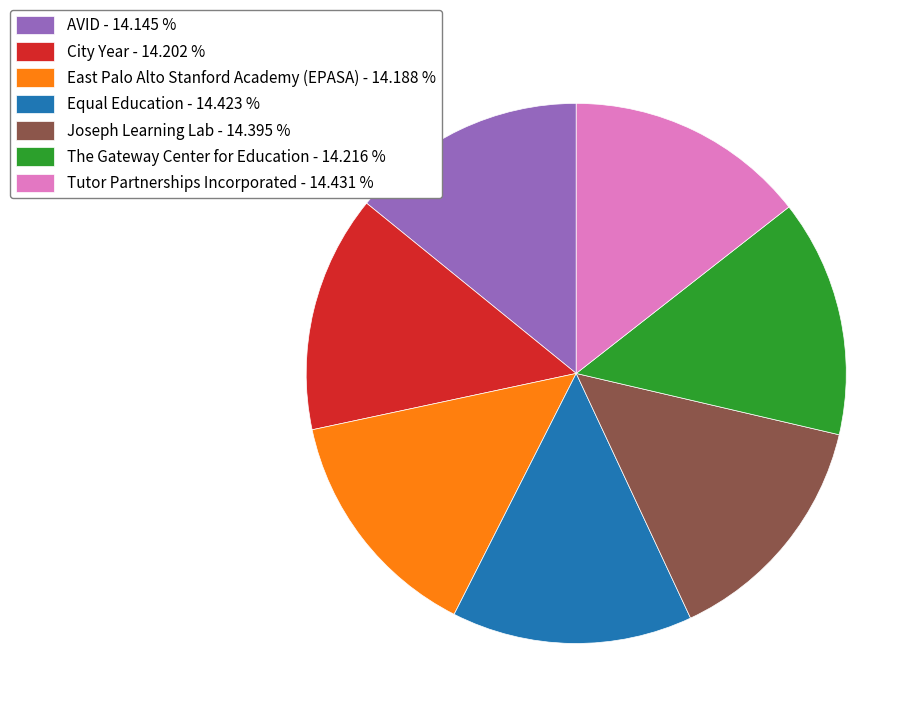

How many segments does this pie chart have?

7